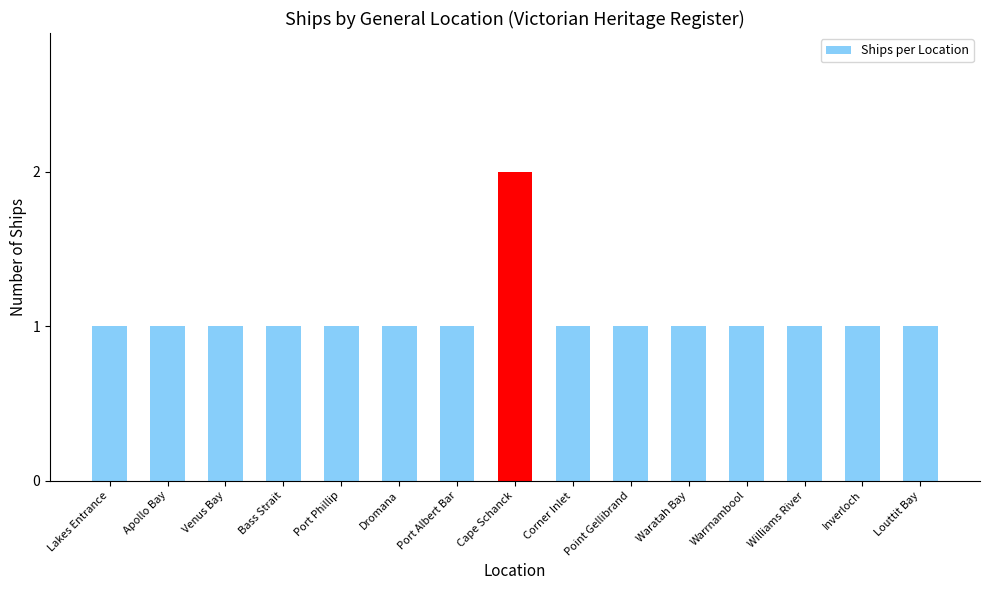

Is it true that the value at Bass Strait is 1?

True